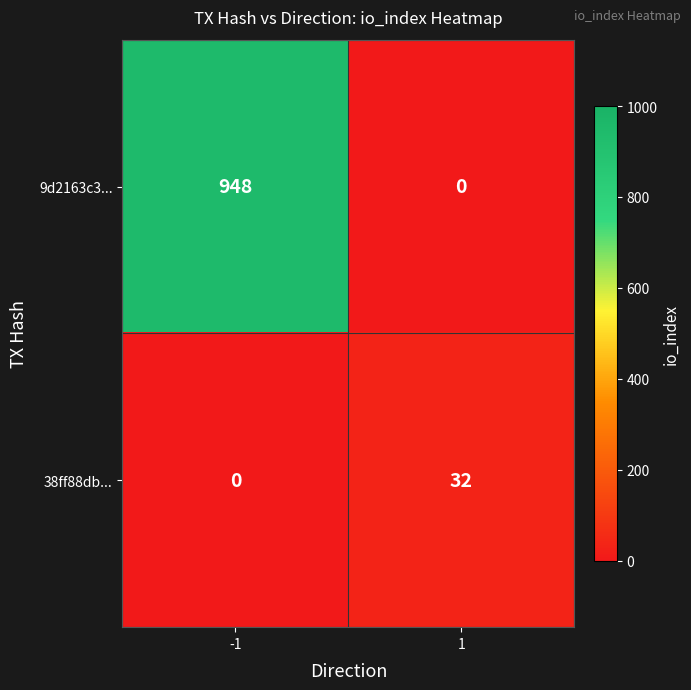

Rank the series by their maximum value, from highest to lowest.

9d2163c3..., 38ff88db...